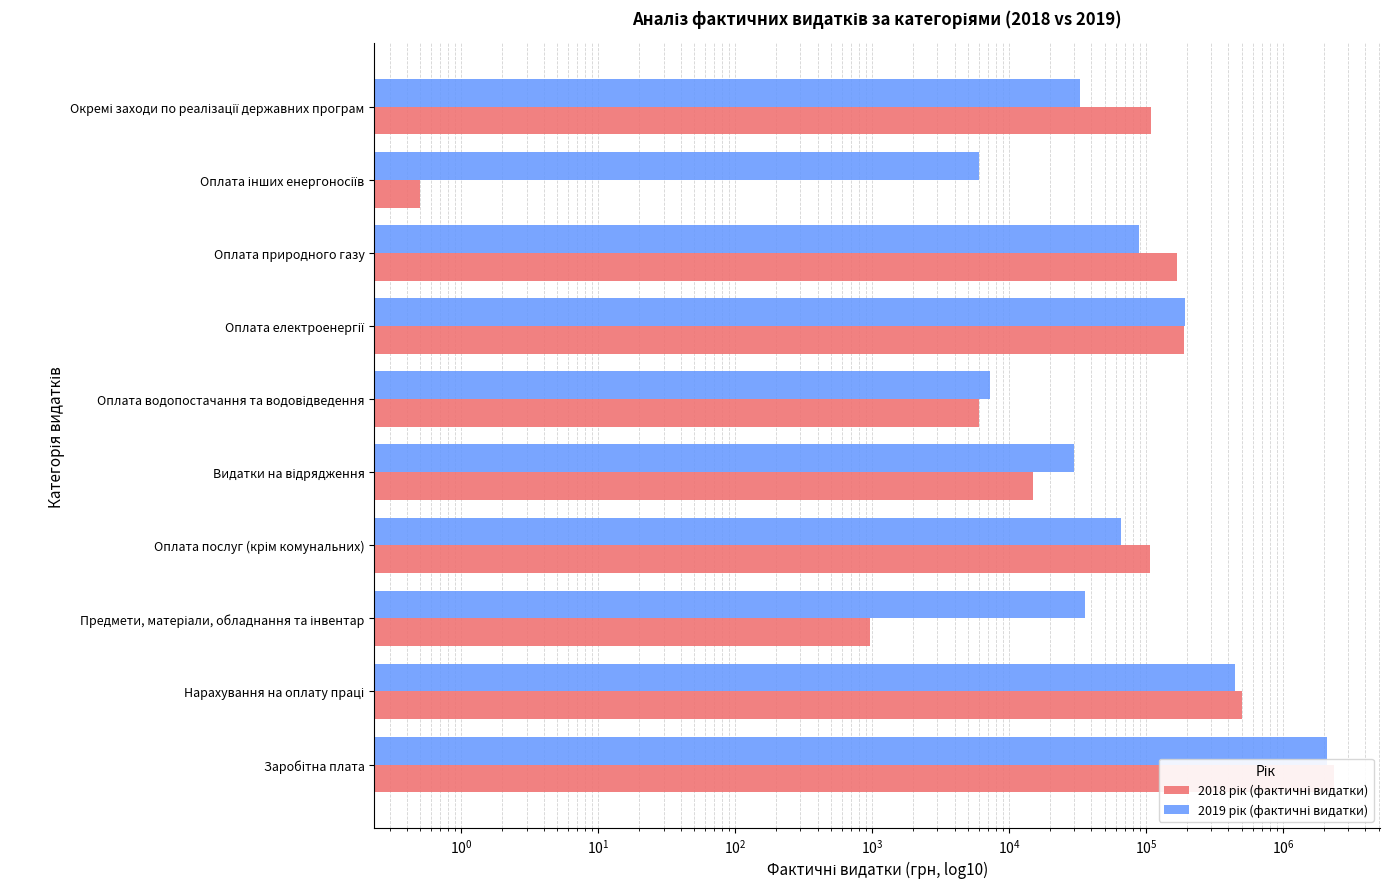

Which series has the widest spread of values?

2018 рік (фактичні видатки)